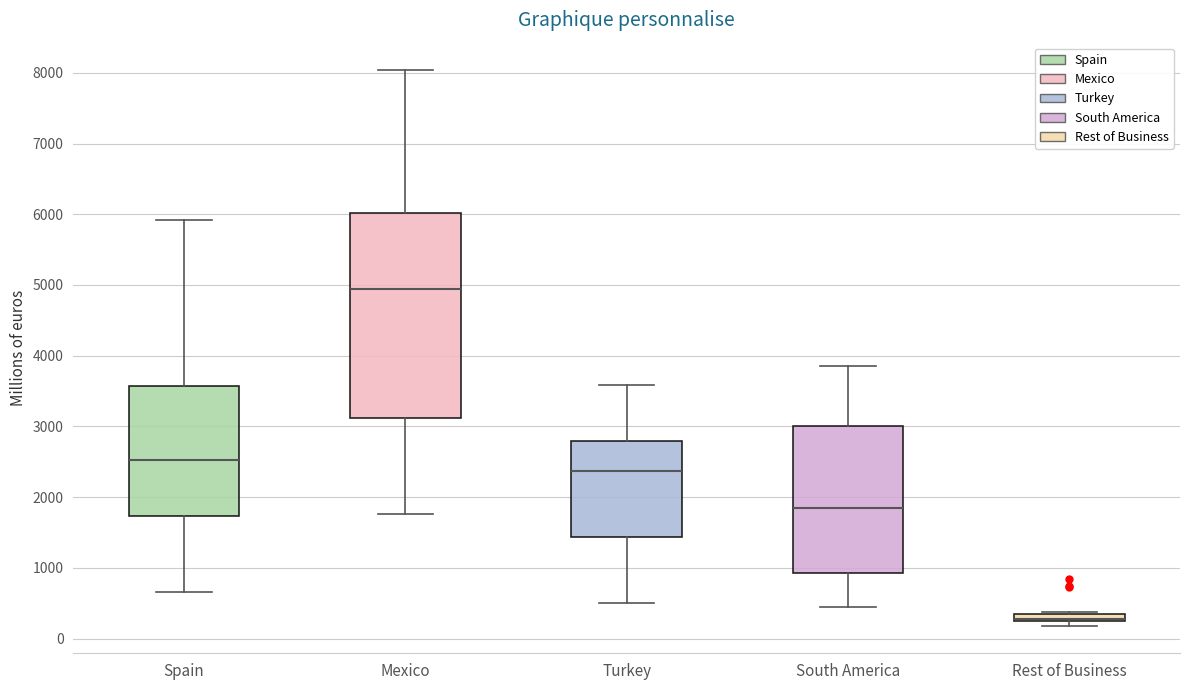

Which box's median line is the lowest?

Rest of Business